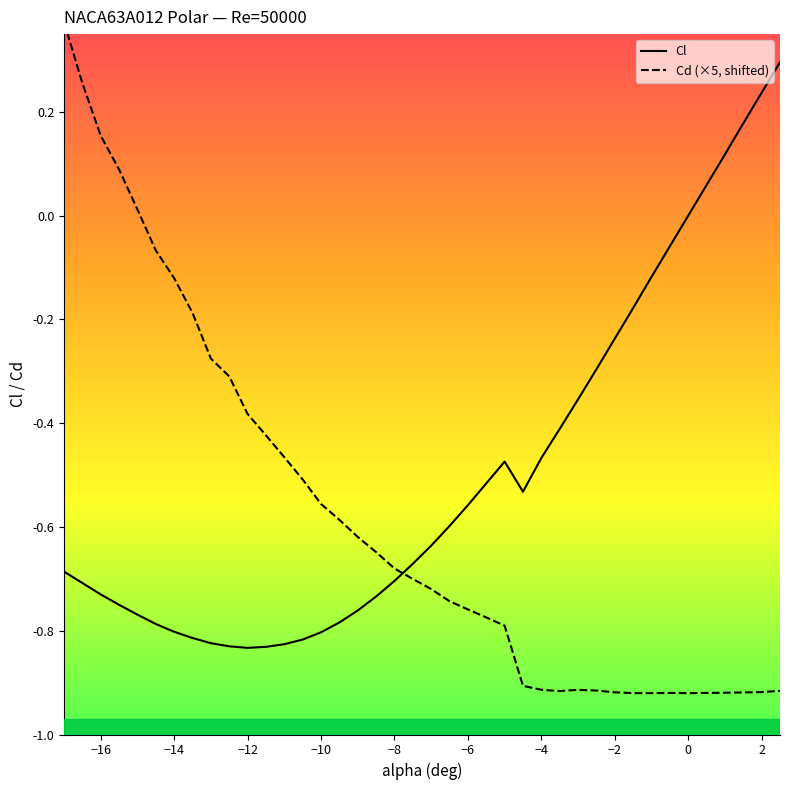

How many negative values does the Cd series have?

35